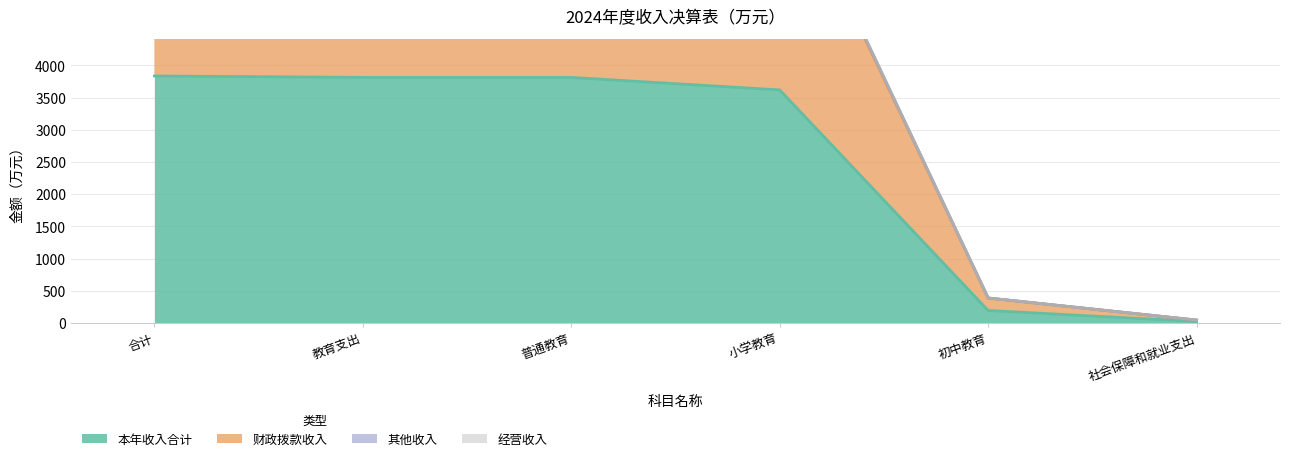

At how many categories does at least one series exceed 3070?

4